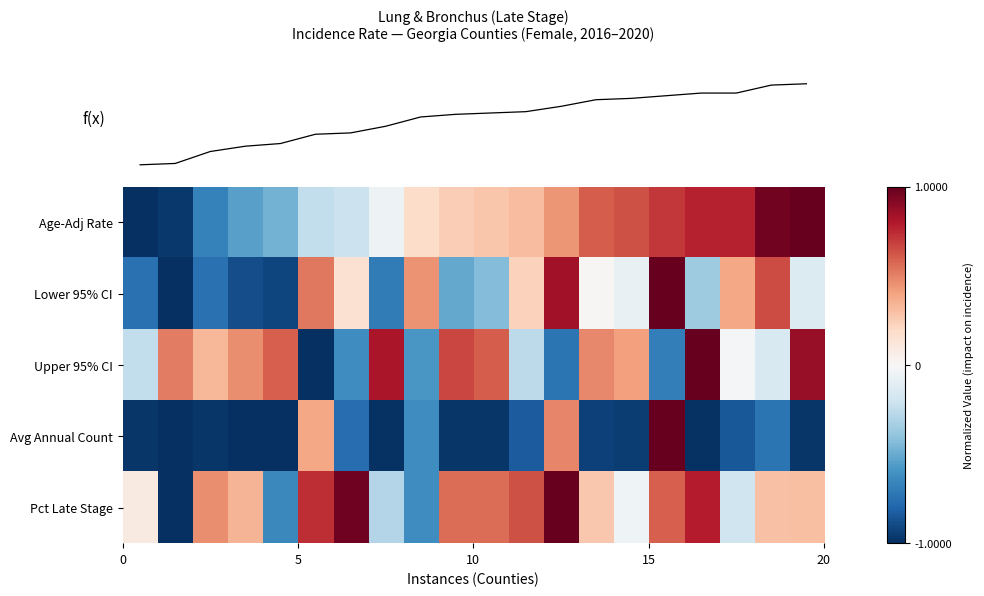

Which series has the largest range (max minus min)?

row_0